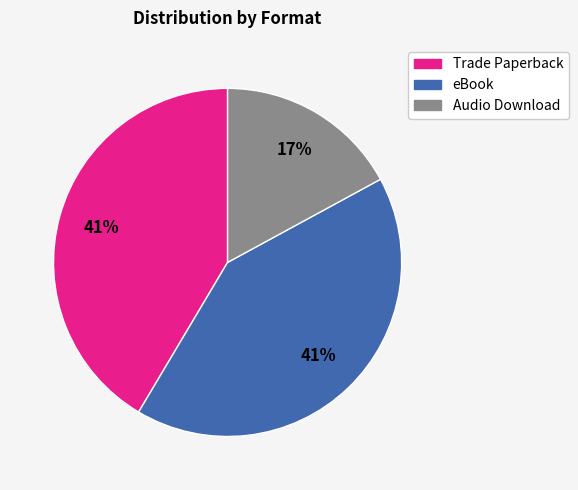

How many segments does this pie chart have?

3